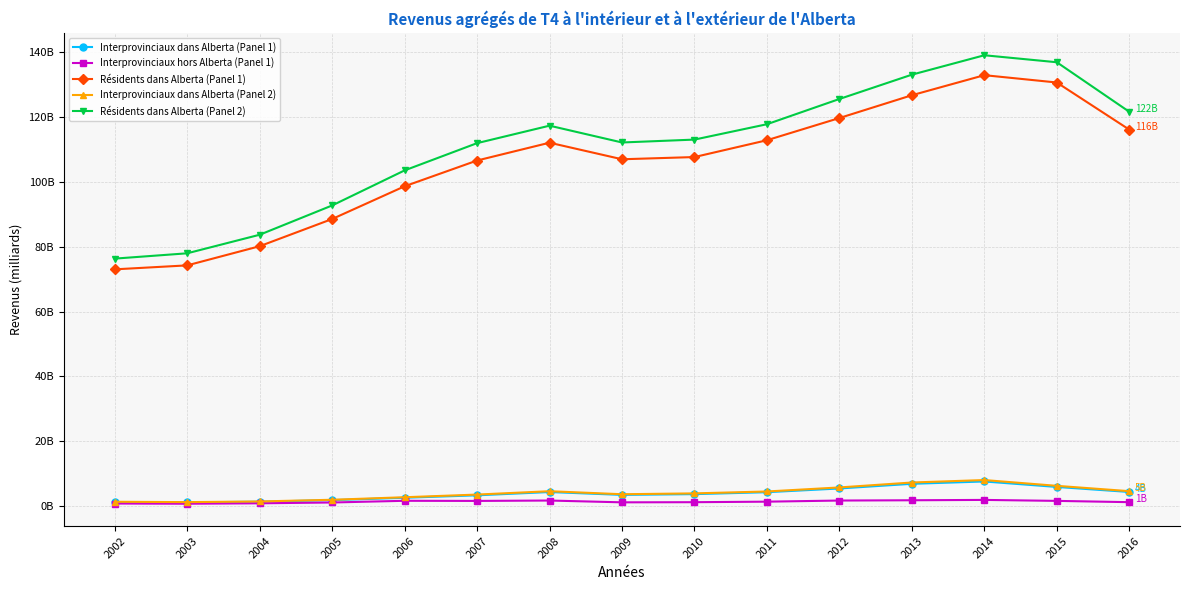

What is the difference between the Résidents dans Alberta (Panel 2) values at 2008 and 2015?

19567492700